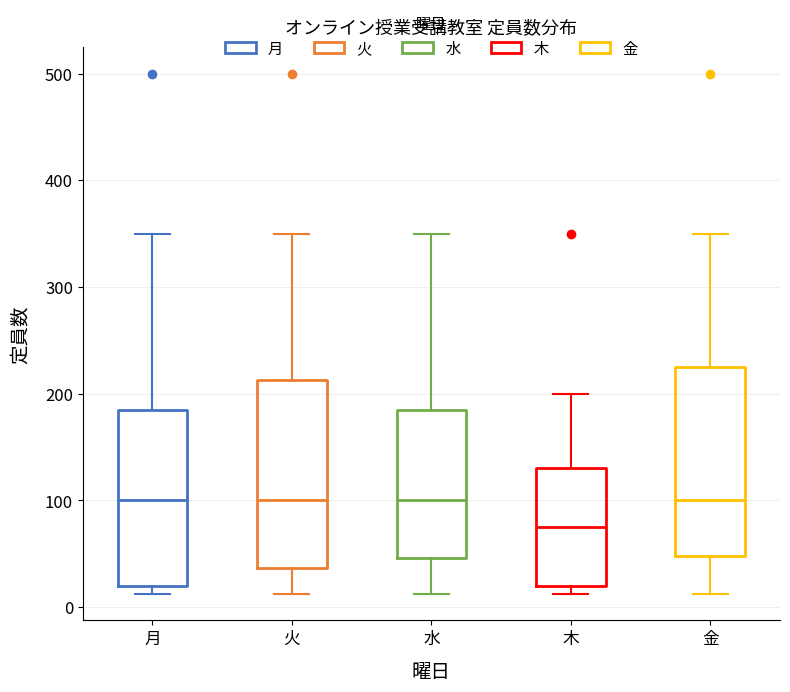

Reading left to right, transcribe this box plot: for each box, give where its median line is, the range the box spans, and where its two whiskers end, as read against the y-axis. The values are not printed on the chart, so give them approximately, as read against the axis.

月: median 100, box 20 to 190, whiskers 10 to 350
火: median 100, box 40 to 210, whiskers 10 to 350
水: median 100, box 50 to 190, whiskers 10 to 350
木: median 80, box 20 to 130, whiskers 10 to 200
金: median 100, box 50 to 230, whiskers 10 to 350